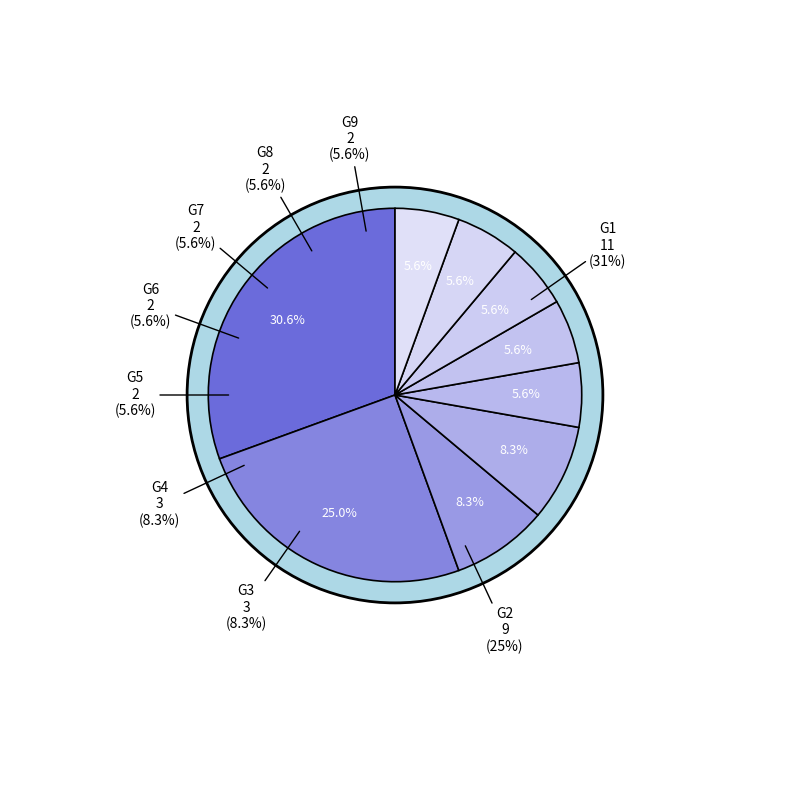

Which category has the smallest portion of the pie?

G5